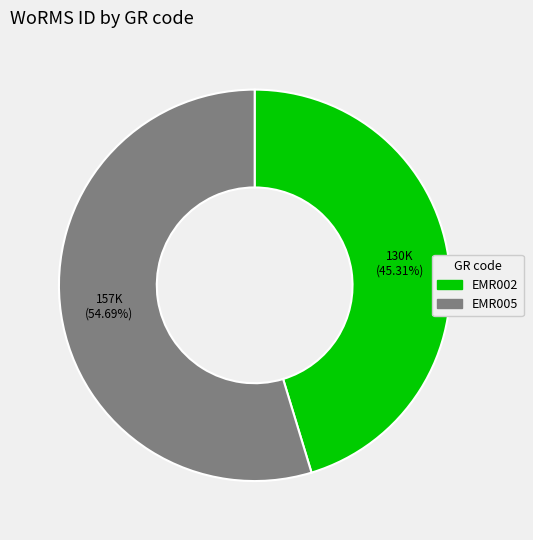

To the nearest percent, what is the difference between the EMR005 and EMR002 slice percentages?

9%